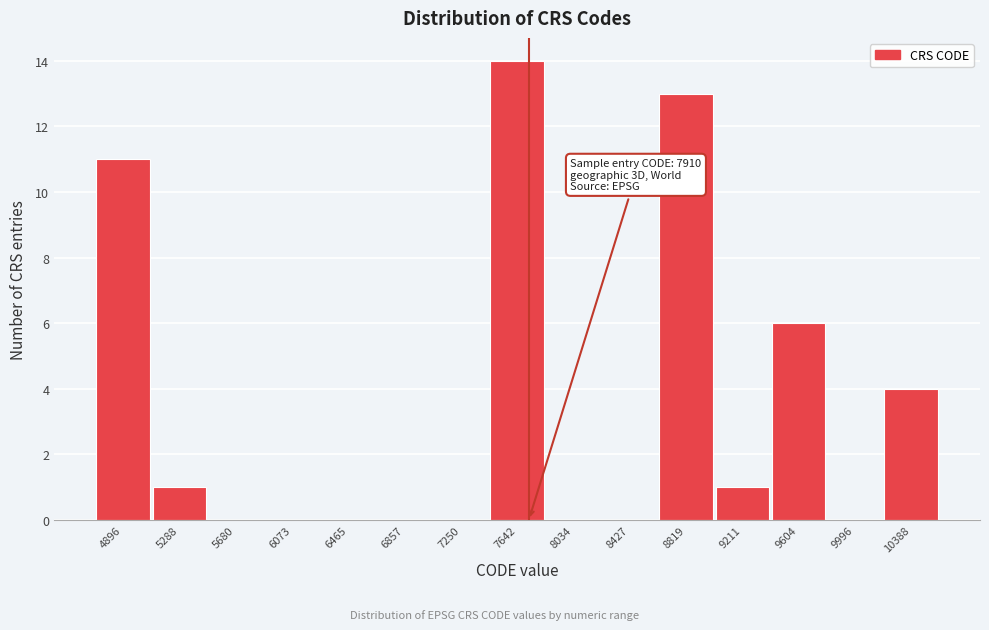

Reading right to left, transcribe all the data shown in this chart.

10388=4	9996=0	9604=6	9211=1	8819=13	8427=0	8034=0	7642=14	7250=0	6857=0	6465=0	6073=0	5680=0	5288=1	4896=11